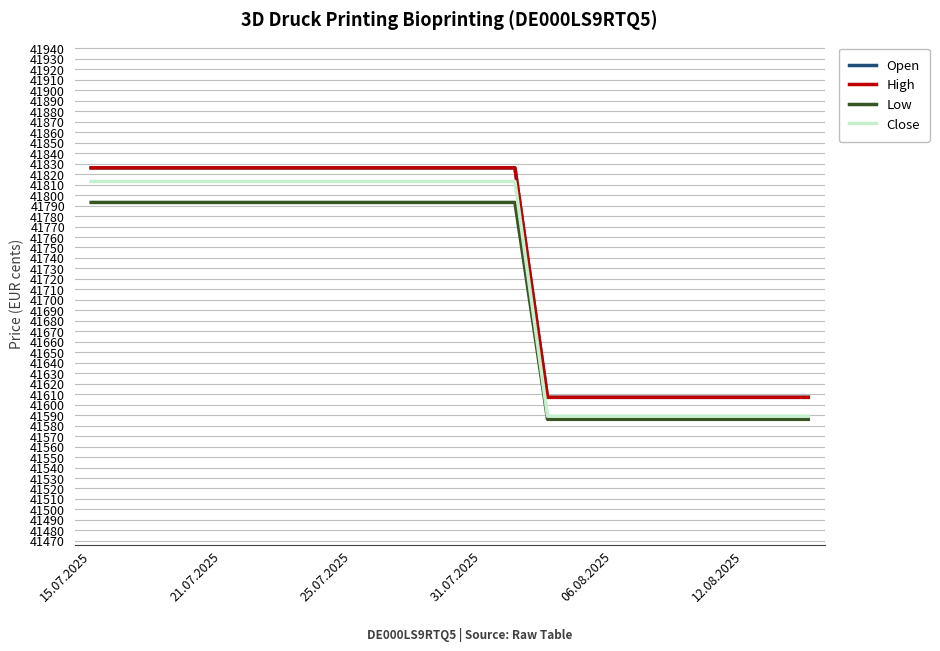

At which label is Close closest to 41701?

15.07.2025